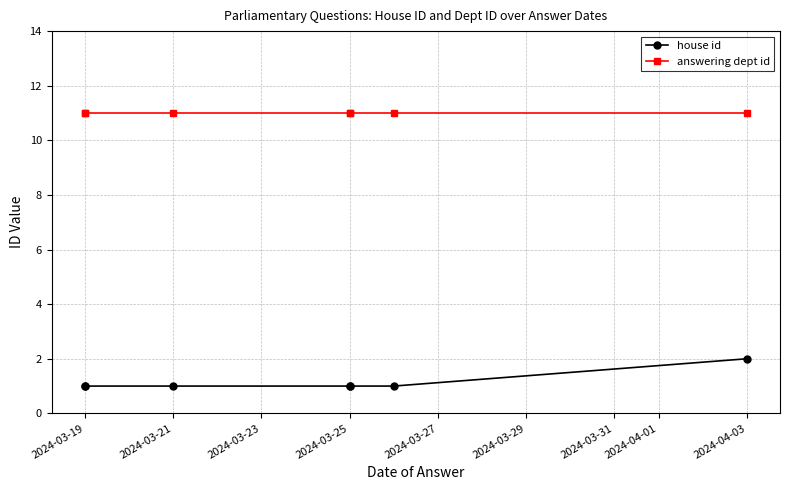

Rank the series by their maximum value, from highest to lowest.

answering dept id, house id